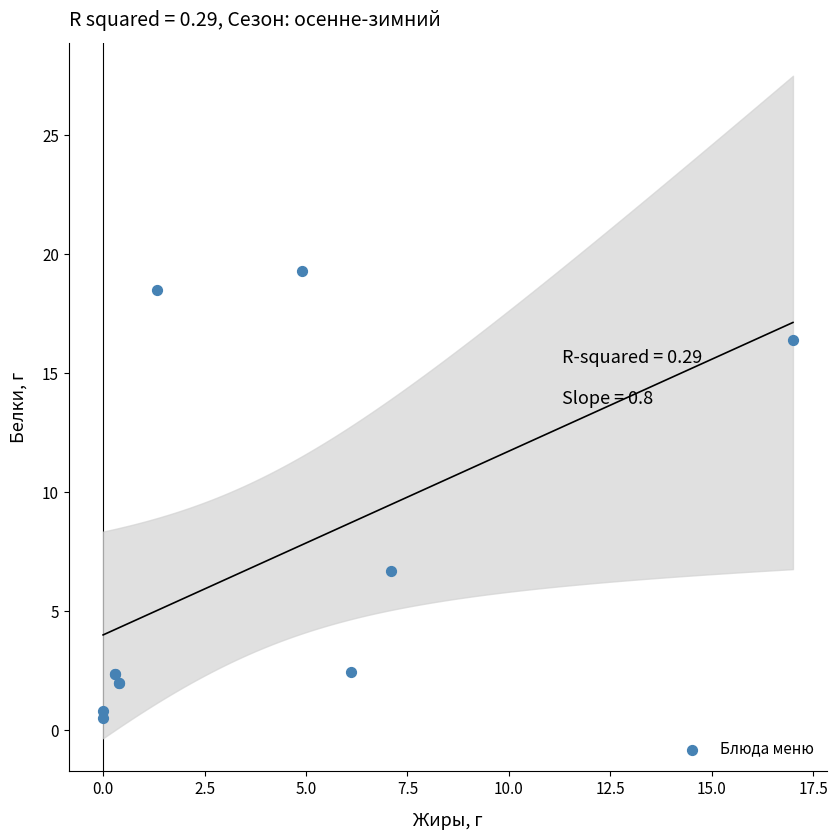

What Y value in the scatter plot is closest to 9?

6.7